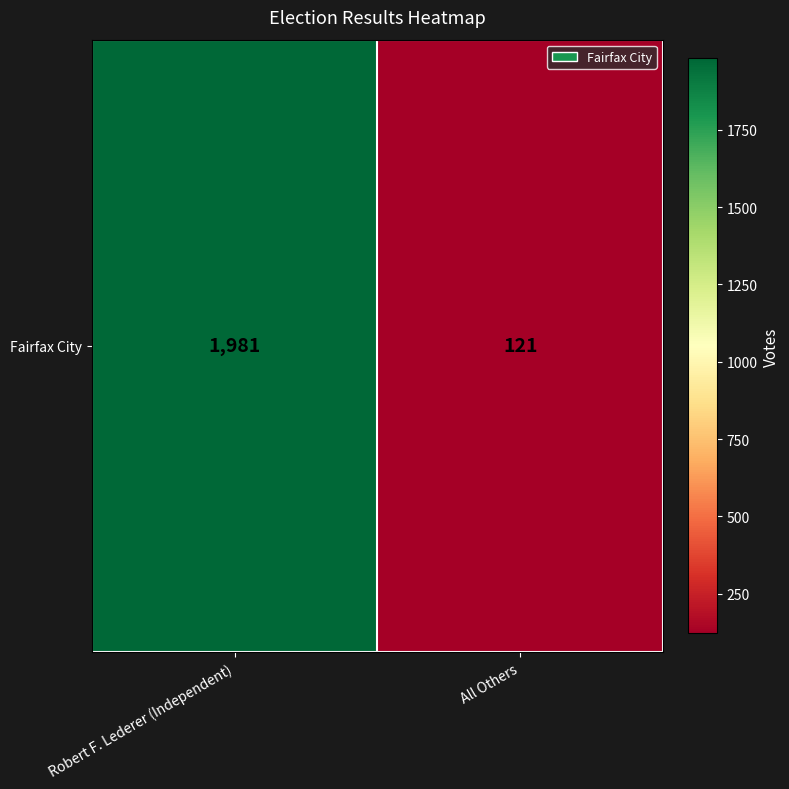

Reading right to left, list all the values displayed in this chart.

121	1981